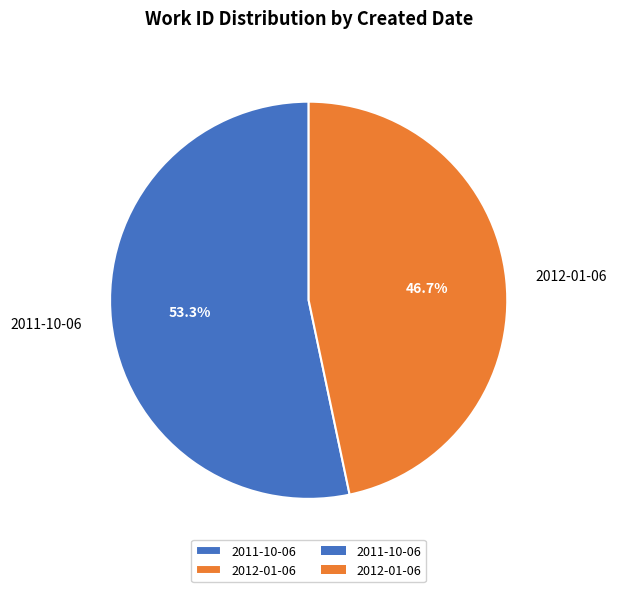

Between 2011-10-06 and 2012-01-06, which is larger?

2011-10-06